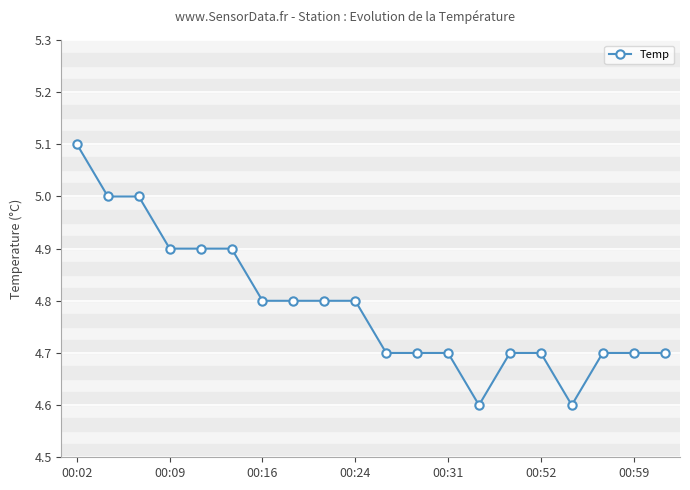

What is the value of the 5th point from the left?

4.9